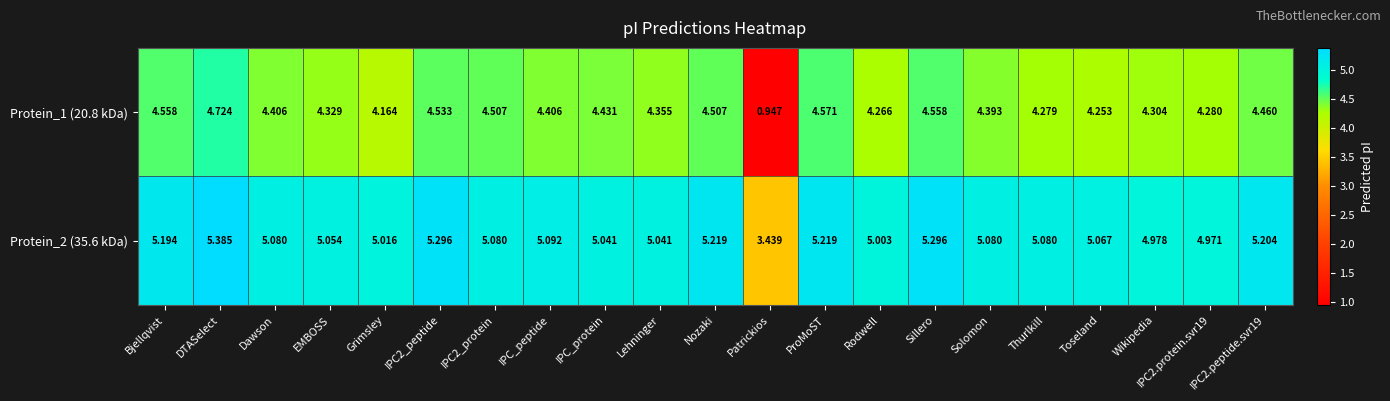

Which category has the lowest value across all series?

Patrickios